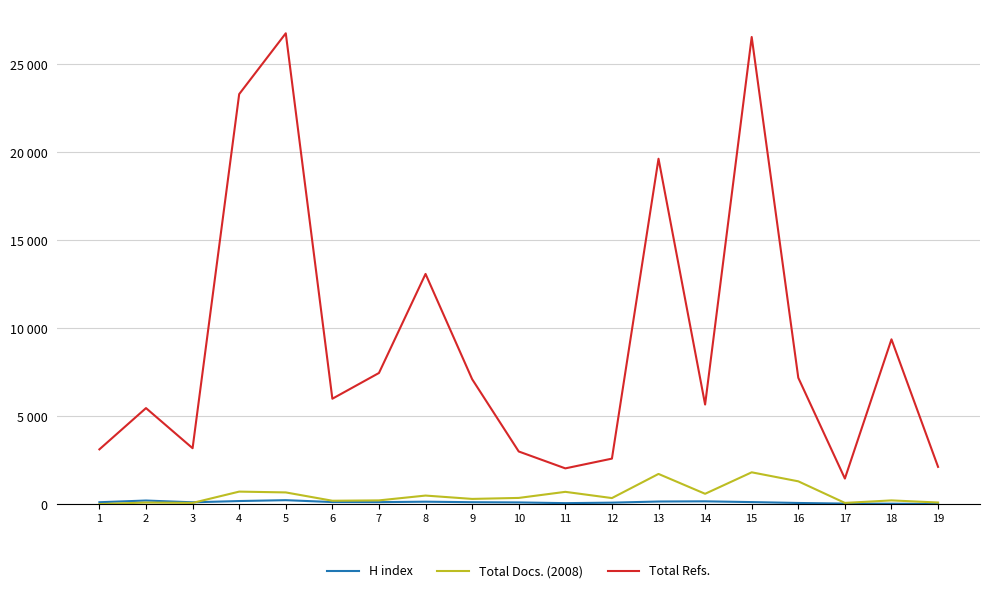

After their last crossing, which series has the higher values: Total Docs. (2008) or H index?

Total Docs. (2008)